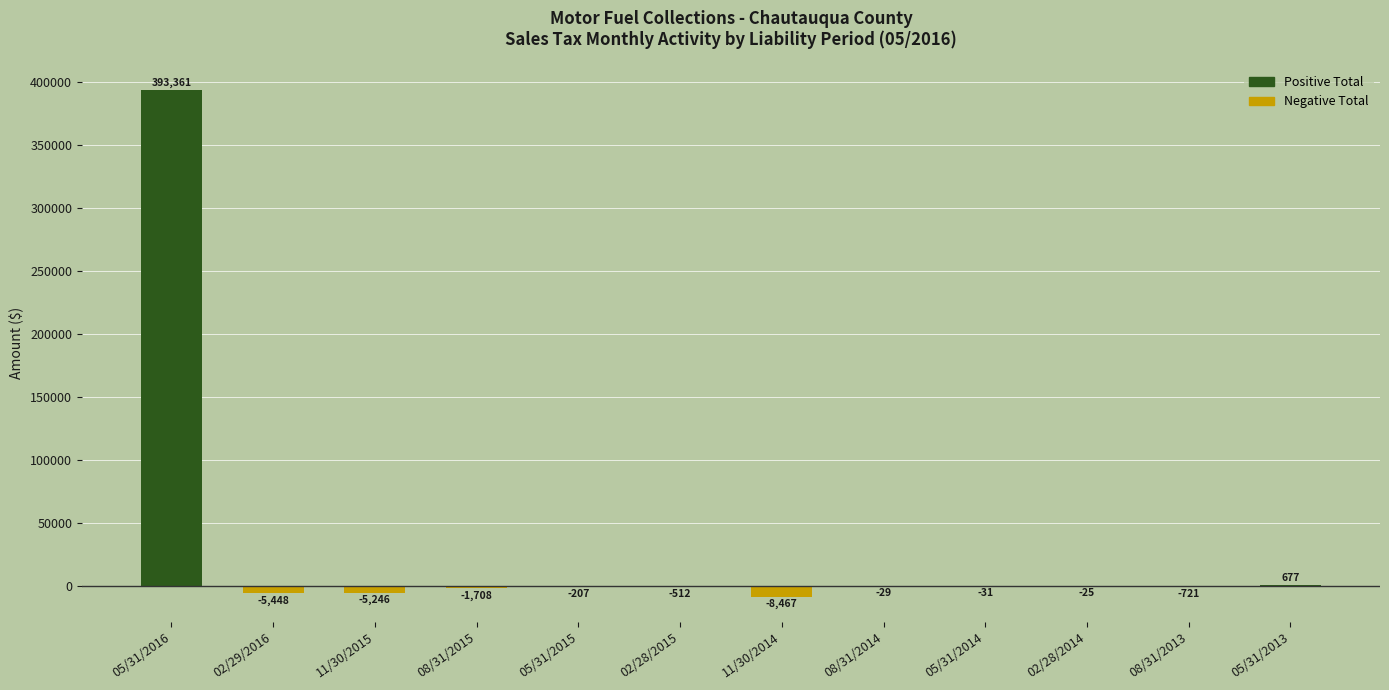

Which has a higher value, 11/30/2014 or 02/28/2015?

02/28/2015